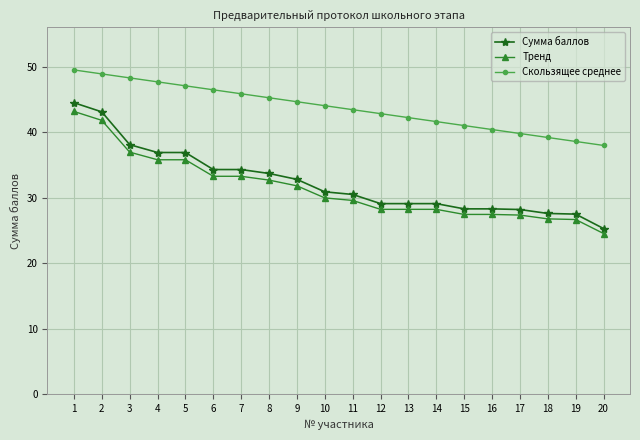

The value of Скользящее среднее at 1 is 49.5. True or false?

True